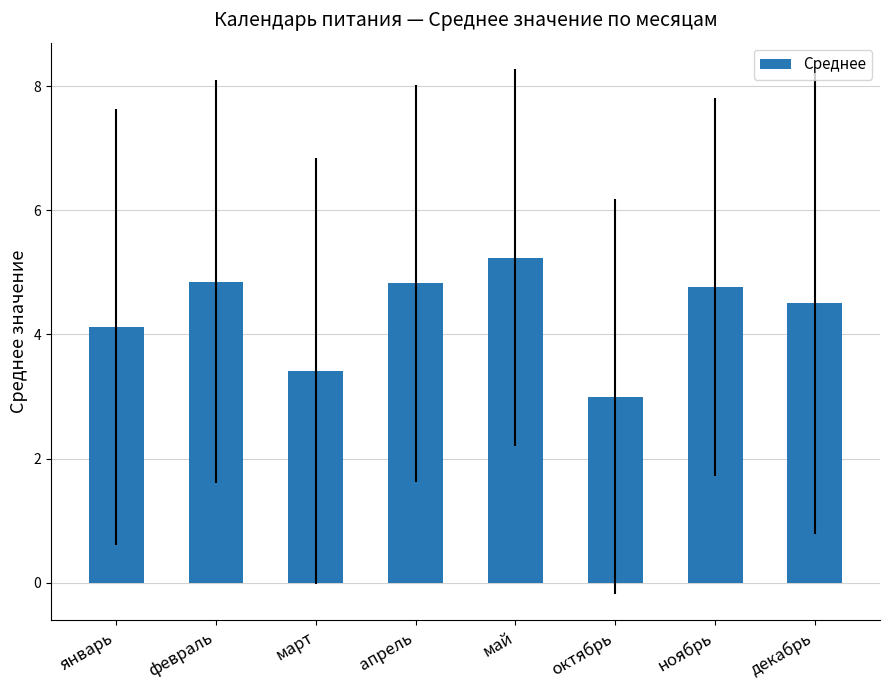

What is the sum of all values?

34.7